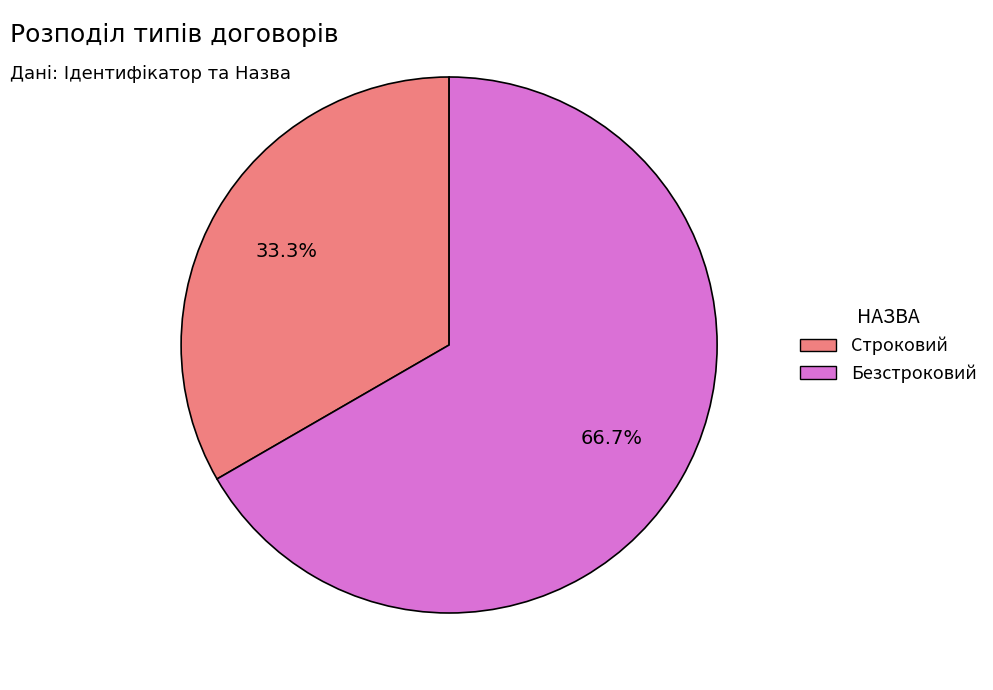

Which category accounts for the majority?

Безстроковий